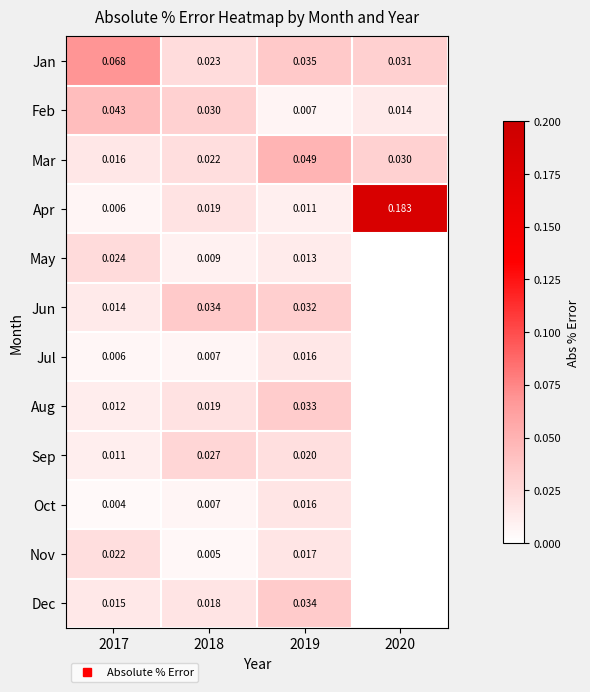

Which series has the largest total across all categories?

Apr